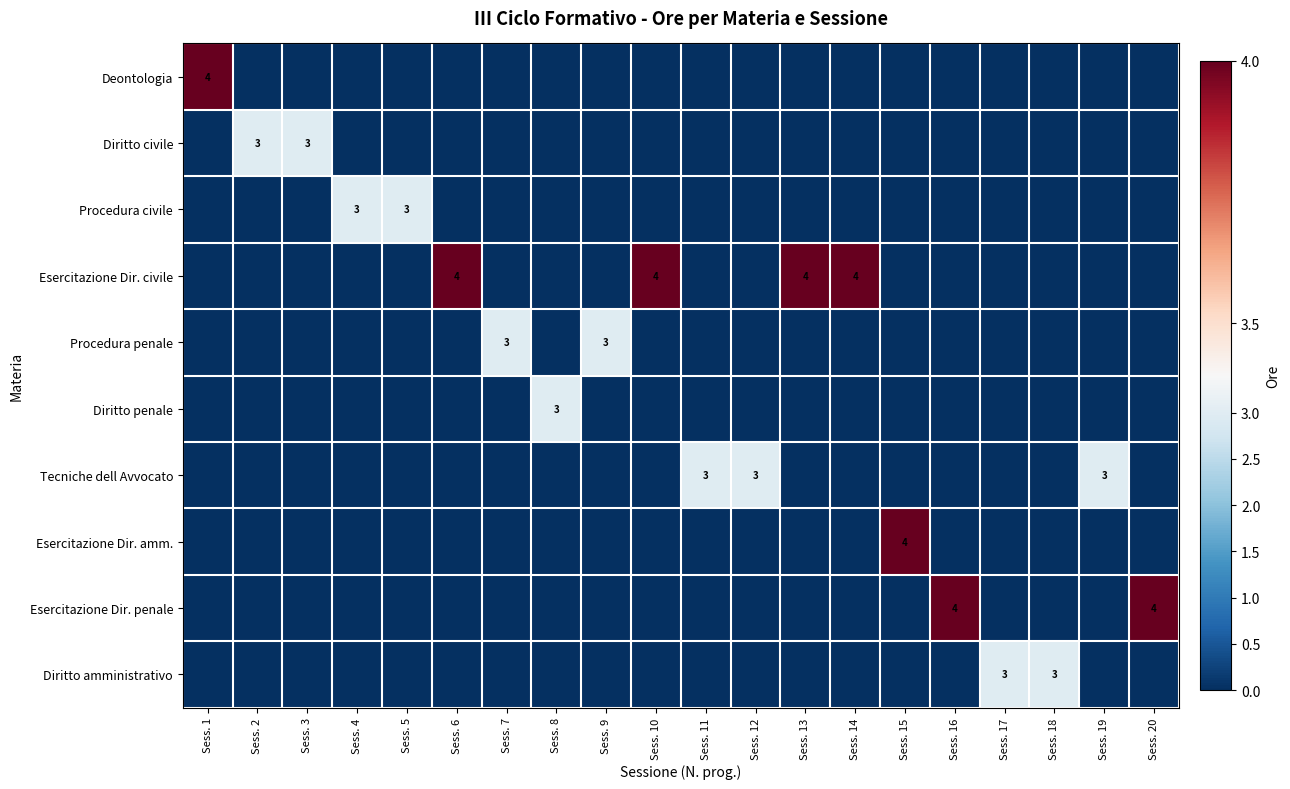

Is it true that Procedura civile equals 1 at Sess. 5?

False